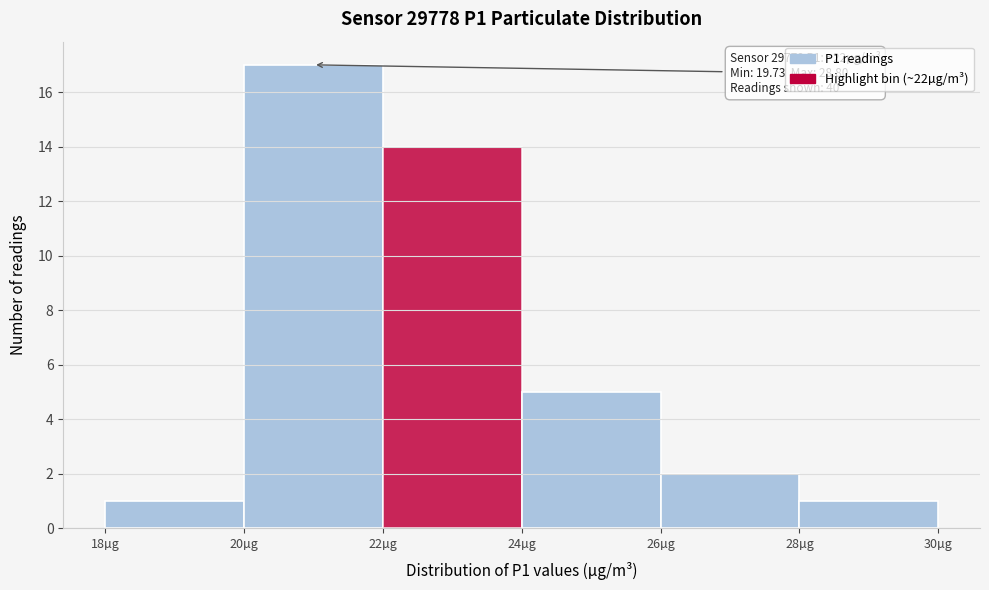

Which range on the x-axis has the tallest bar?

20 to 22